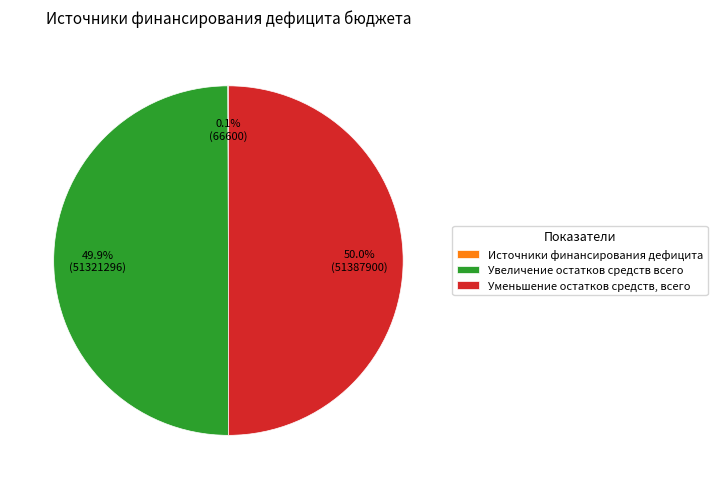

Combined, do Уменьшение остатков средств, всего and Увеличение остатков средств всего account for over 50%?

Yes